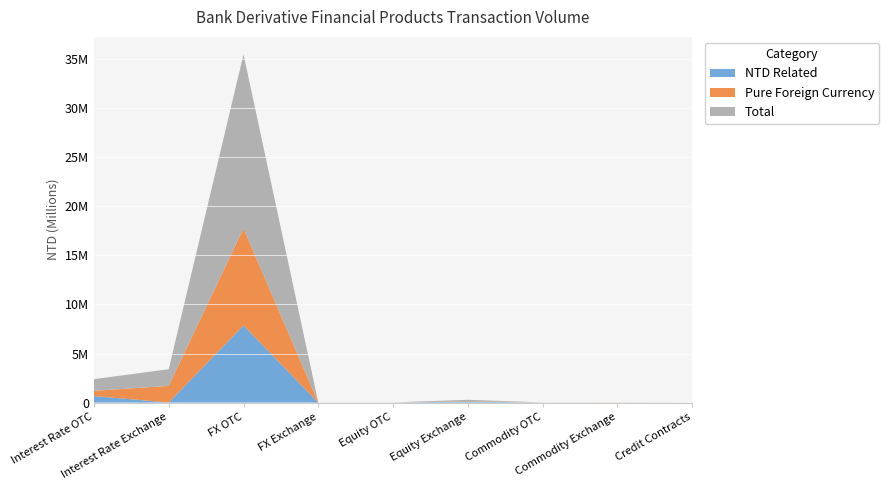

Reading right to left, list all the values displayed in this chart.

NTD Related: Credit Contracts=0	Commodity Exchange=0	Commodity OTC=0	Equity Exchange=108970	Equity OTC=0	FX Exchange=0	FX OTC=7855250	Interest Rate Exchange=0	Interest Rate OTC=666385
Pure Foreign Currency: Credit Contracts=1218	Commodity Exchange=7999	Commodity OTC=5045	Equity Exchange=34095	Equity OTC=4855	FX Exchange=2642	FX OTC=9890897	Interest Rate Exchange=1699558	Interest Rate OTC=527046
Total: Credit Contracts=1218	Commodity Exchange=7999	Commodity OTC=5045	Equity Exchange=143065	Equity OTC=4855	FX Exchange=2642	FX OTC=17746147	Interest Rate Exchange=1699558	Interest Rate OTC=1193431